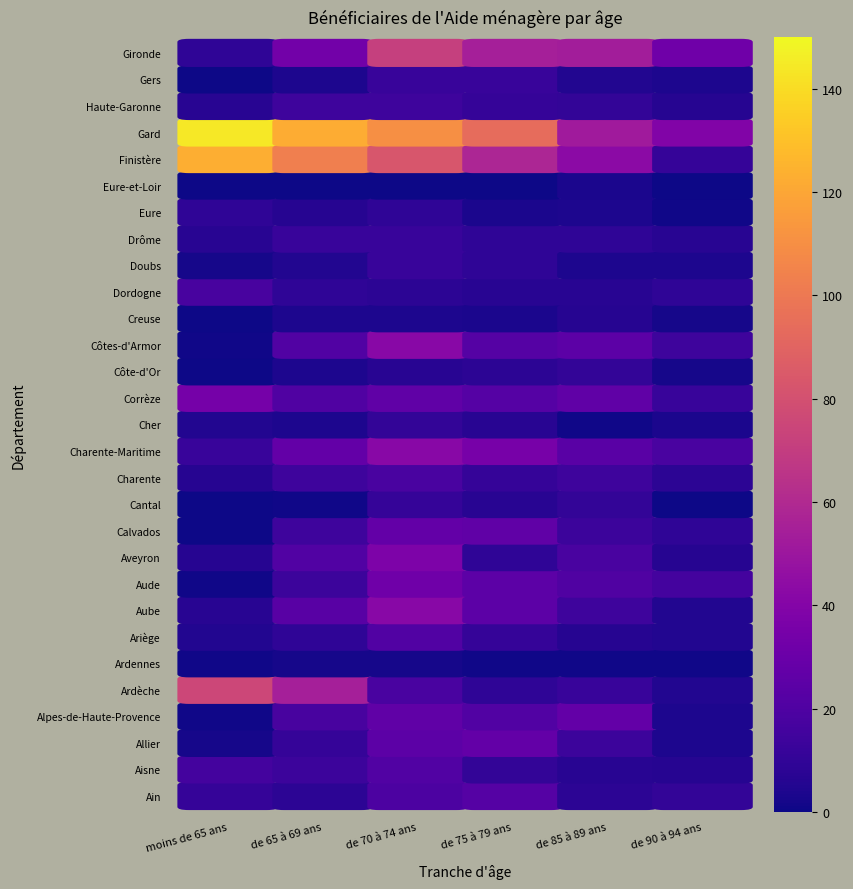

List the series in order of their peak value, lowest first.

Ardennes, Eure-et-Loir, Creuse, Eure, Cher, Côte-d'Or, Cantal, Doubs, Drôme, Gers, Haute-Garonne, Dordogne, Charente, Aisne, Ariège, Ain, Allier, Alpes-de-Haute-Provence, Calvados, Aude, Corrèze, Aveyron, Aube, Charente-Maritime, Côtes-d'Armor, Gironde, Ardèche, Finistère, Gard